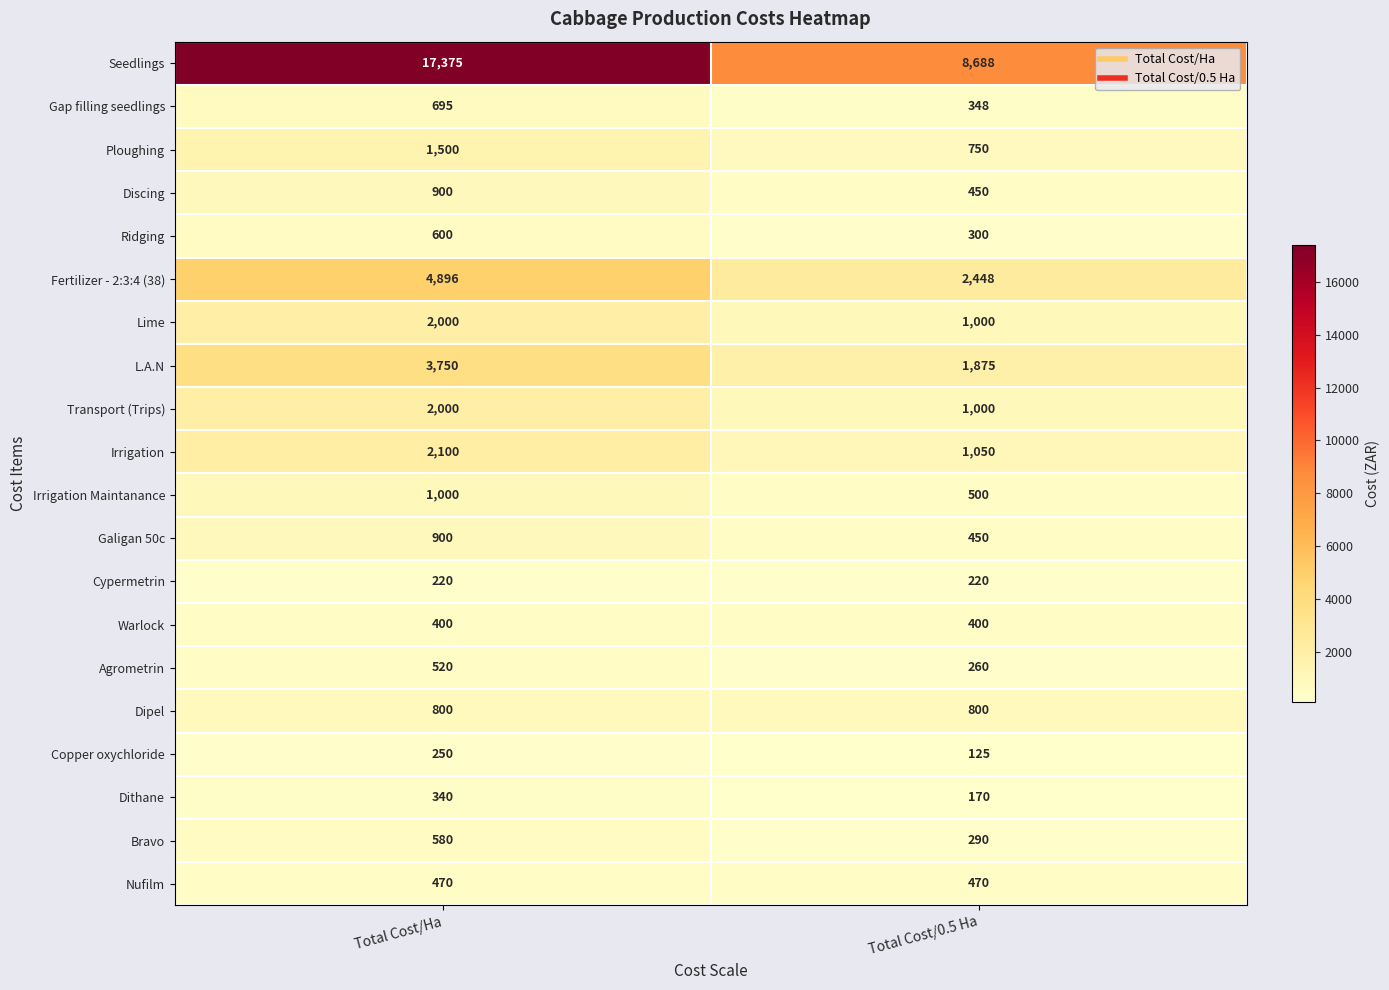

What is the difference between the highest and lowest values at Total Cost/0.5 Ha?

8563